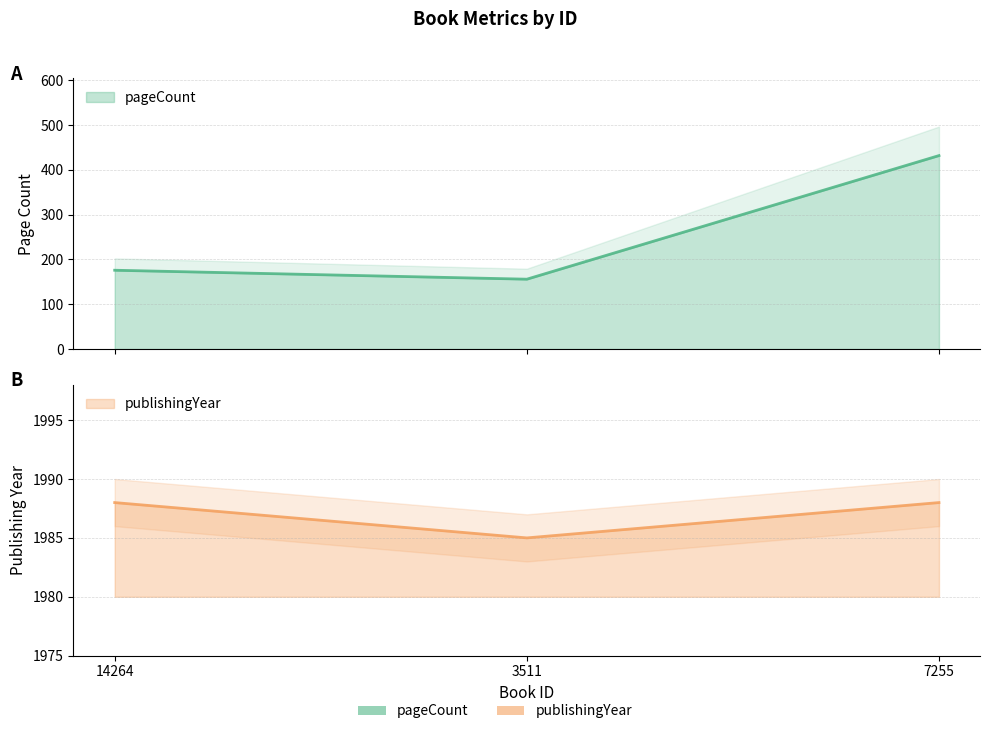

Rank the series by their maximum value, from lowest to highest.

pageCount, publishingYear